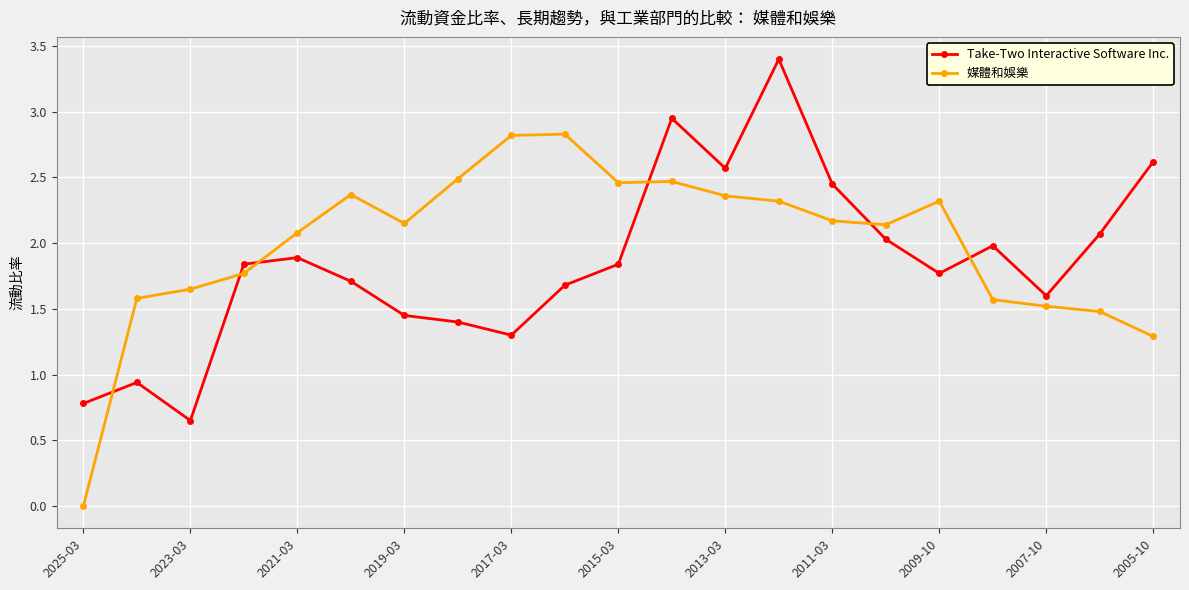

How many values in the 媒體和娛樂 series are below 2?

8